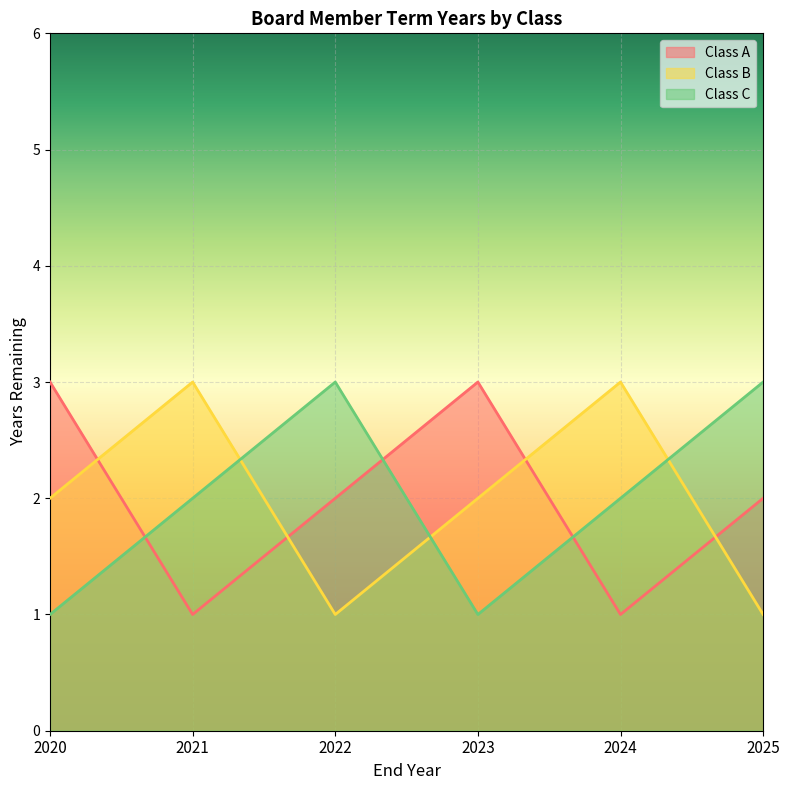

What is the average value of the Class C series?

2